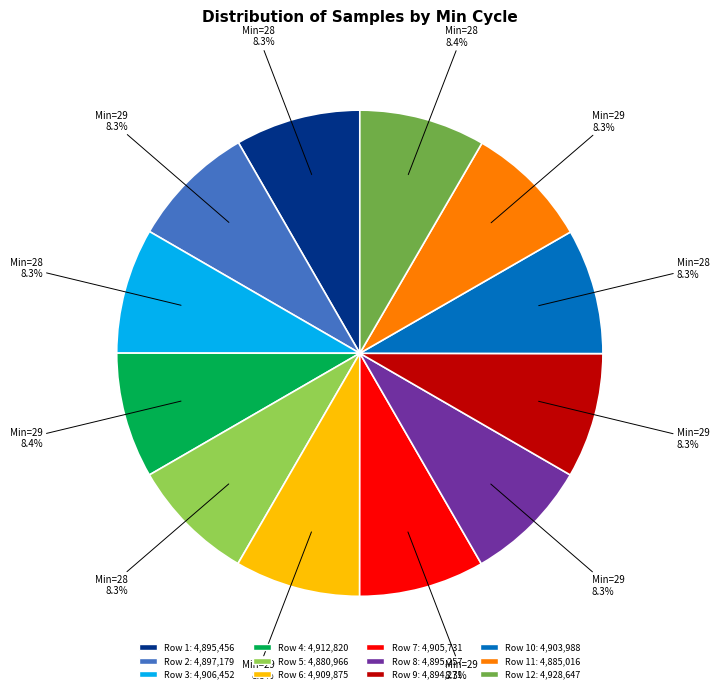

Count the number of slices in the pie.

12